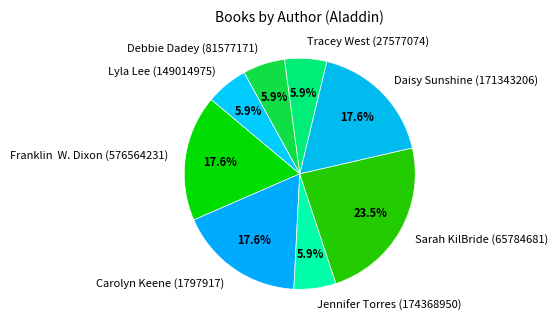

Is Daisy Sunshine (171343206) the majority of the pie?

No